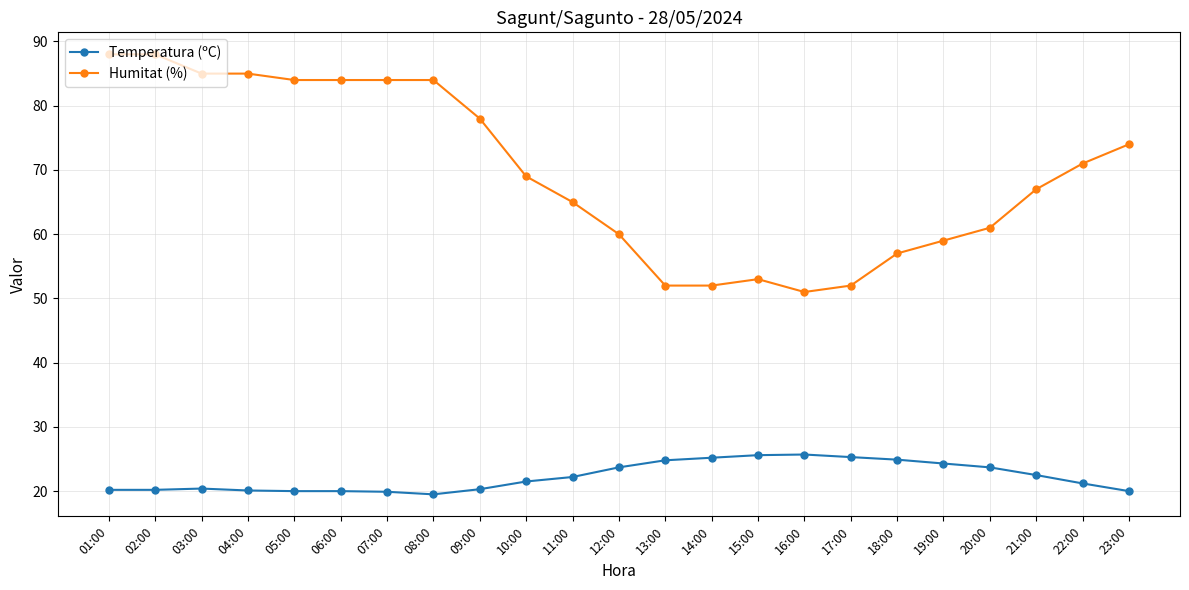

What is the difference between the maximum and minimum values in the Humitat (%) series?

37.0